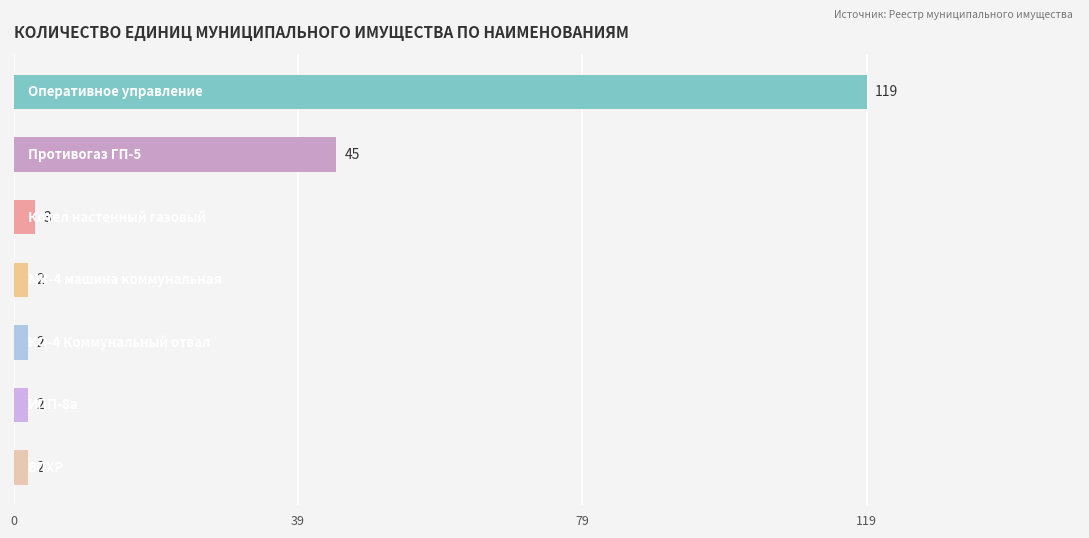

What is the difference between the maximum and minimum values?

117